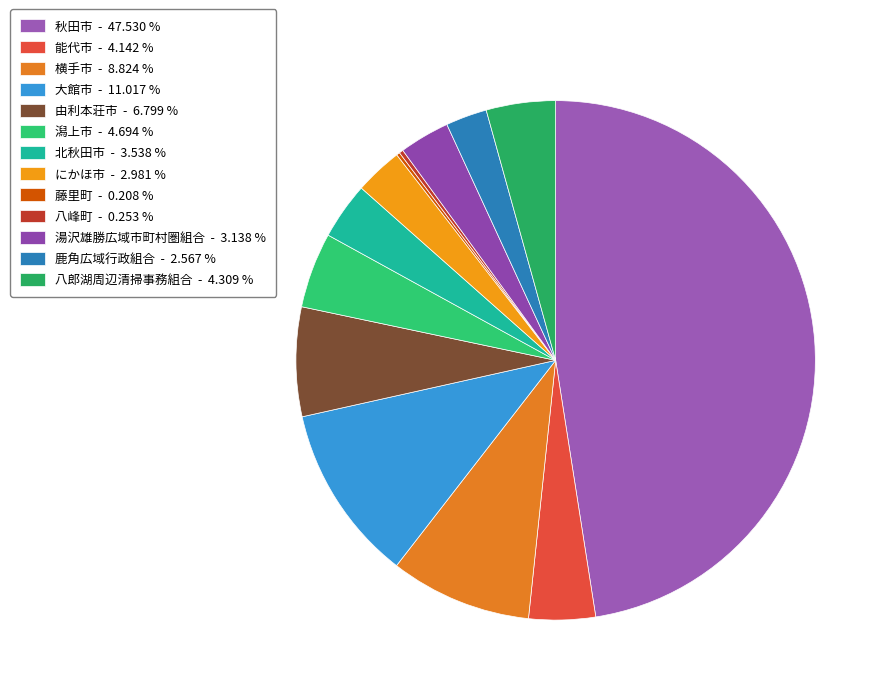

Count the number of slices in the pie.

13